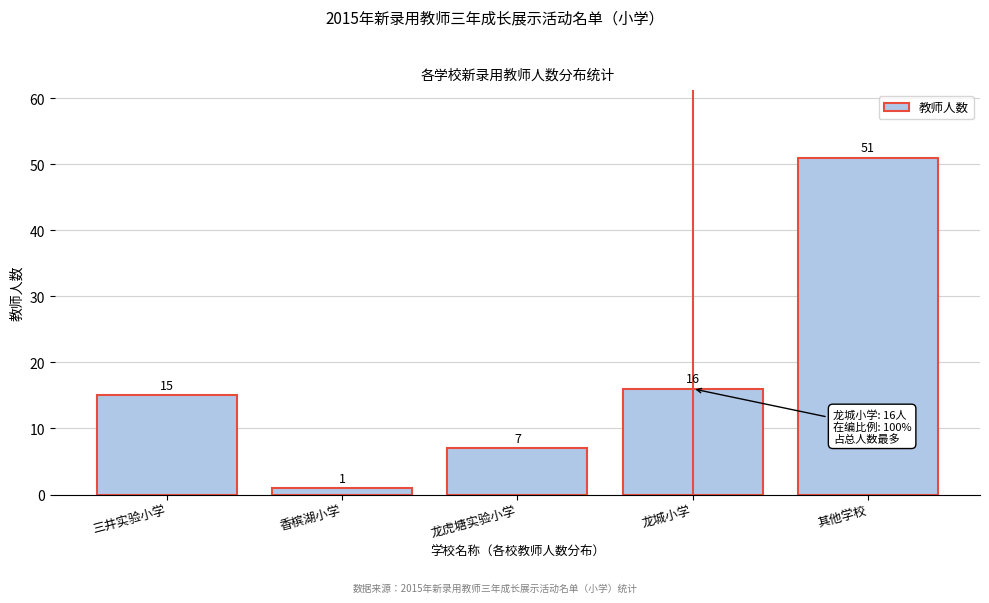

Reading left to right, what are all the values shown in this chart?

15	1	7	16	51